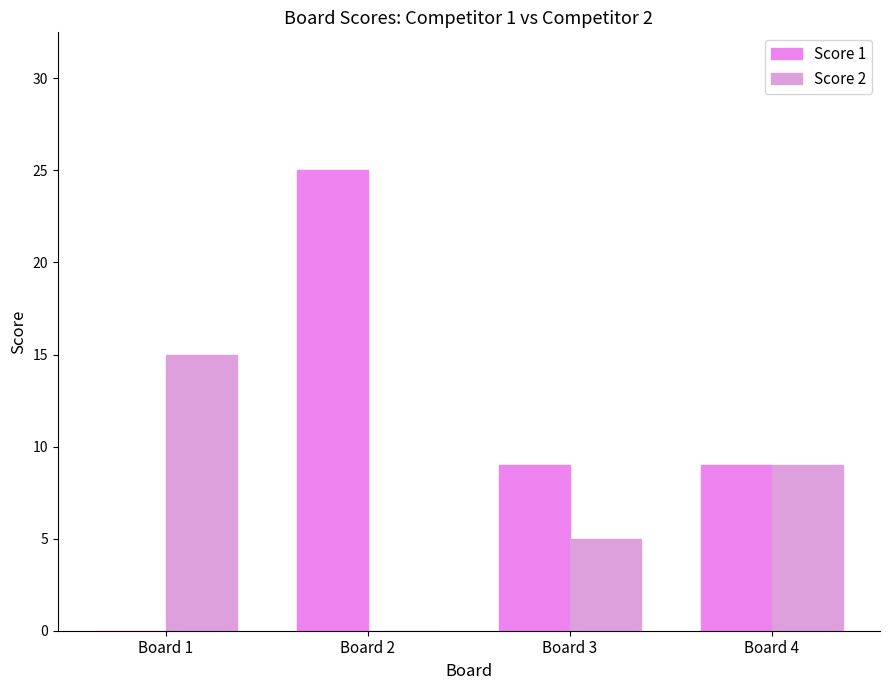

What is the spread (max minus min) of values at Board 1?

15